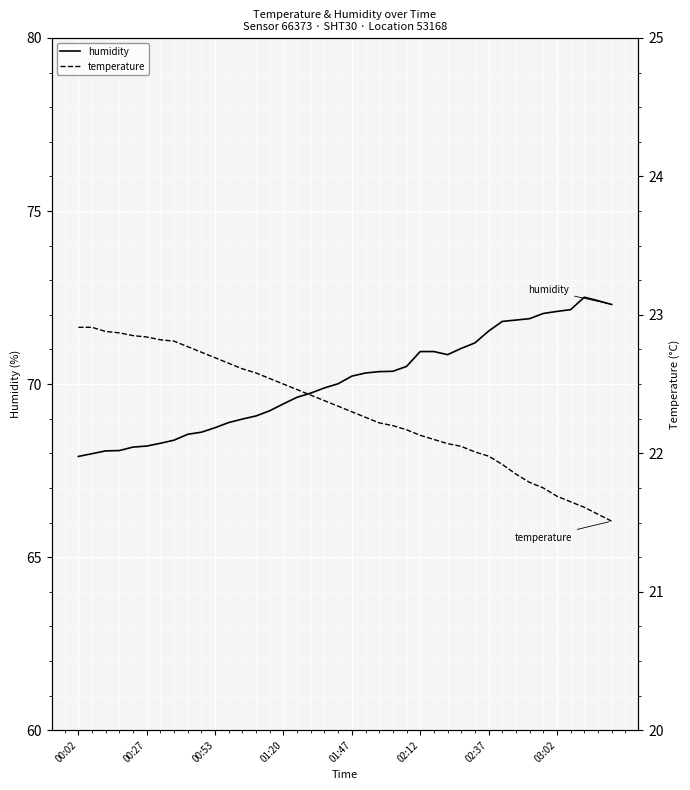

What are all the series names shown in the legend?

humidity, temperature